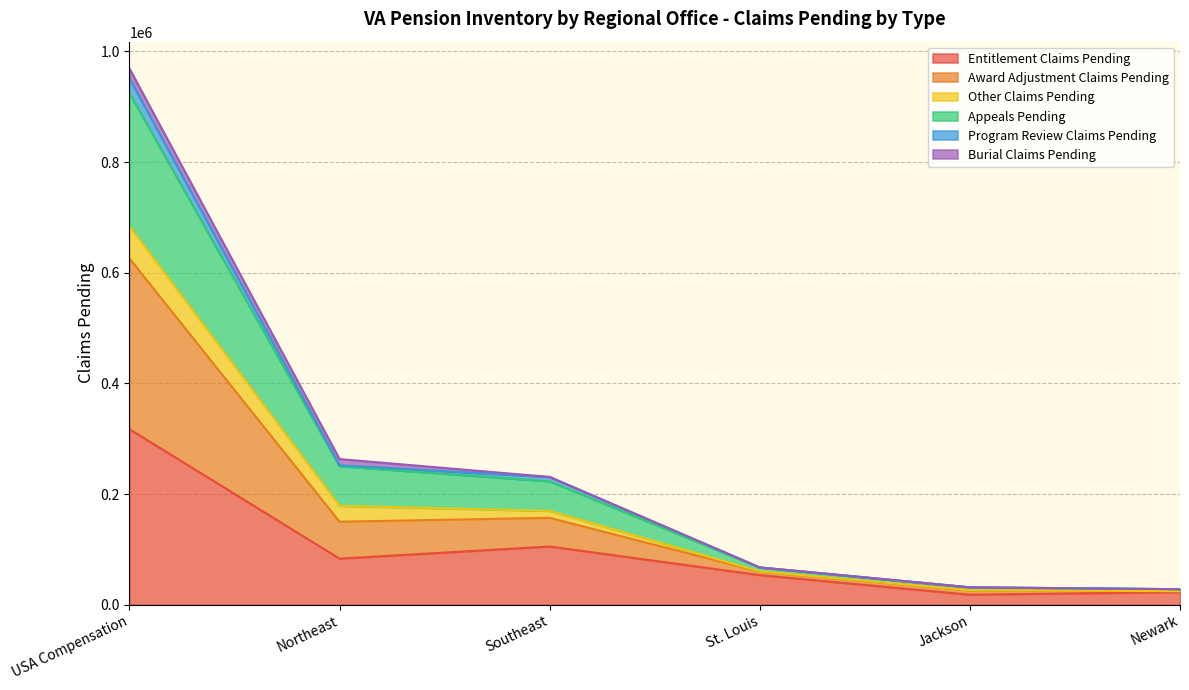

Between Southeast and St. Louis, which series saw the biggest shift?

Award Adjustment Claims Pending